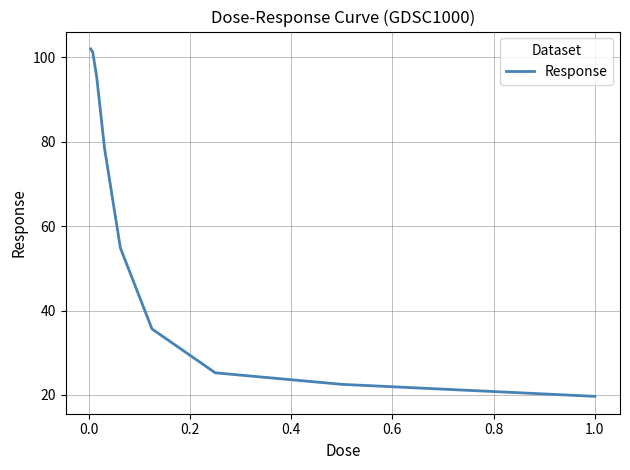

What is the maximum value shown in the chart?

102.0